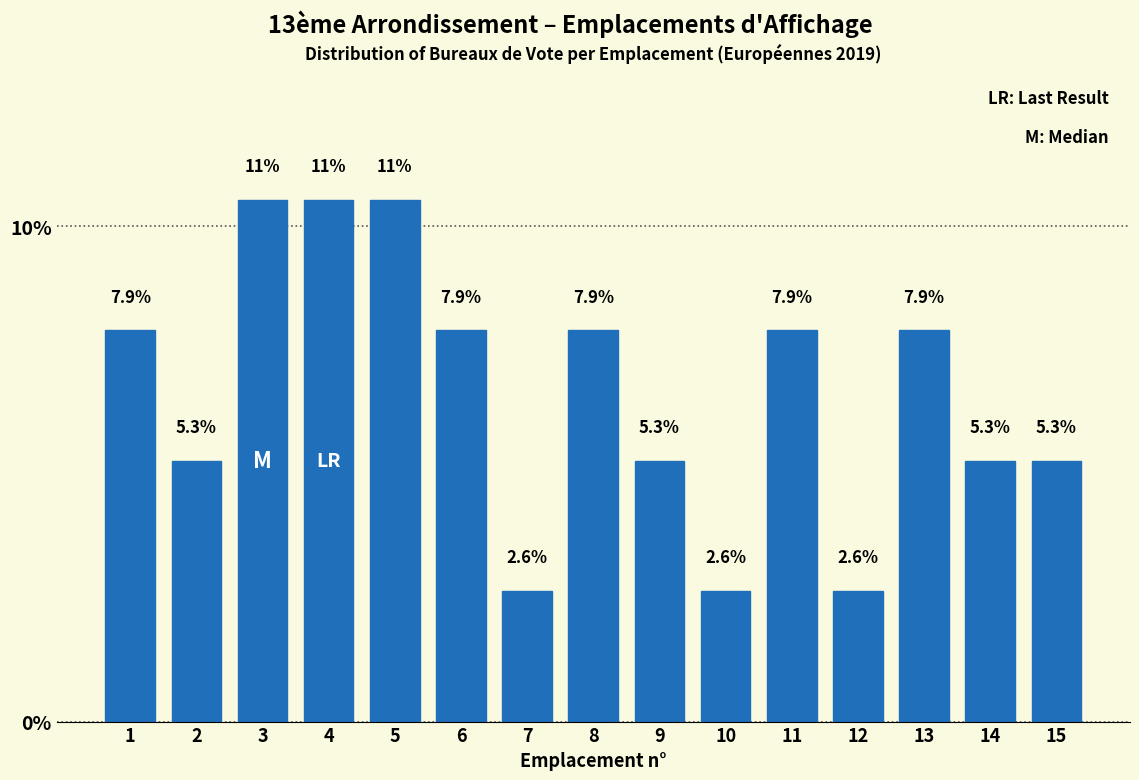

Reading left to right, what are all the values shown in this chart?

7.9	5.3	10.5	10.5	10.5	7.9	2.6	7.9	5.3	2.6	7.9	2.6	7.9	5.3	5.3